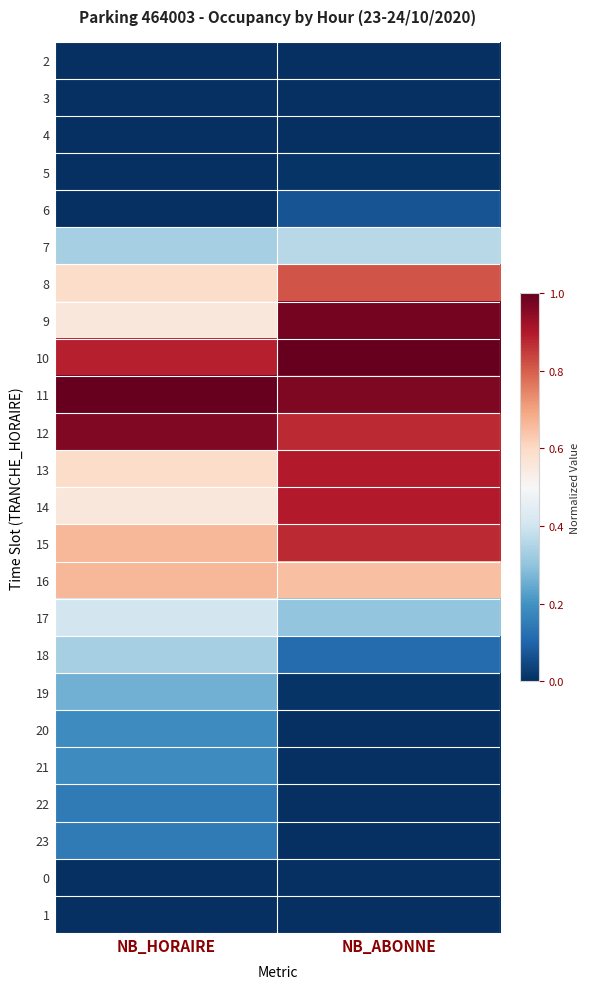

At NB_HORAIRE, list the series in order from largest to smallest.

11, 12, 10, 15, 16, 8, 13, 9, 14, 17, 7, 18, 19, 20, 21, 22, 23, 2, 3, 4, 5, 6, 0, 1